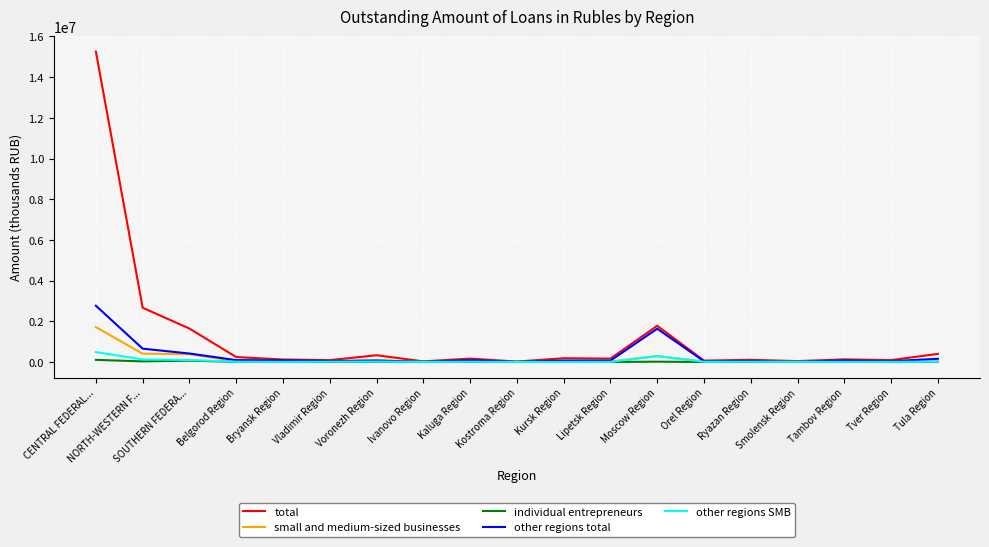

Which series has the largest total across all categories?

total